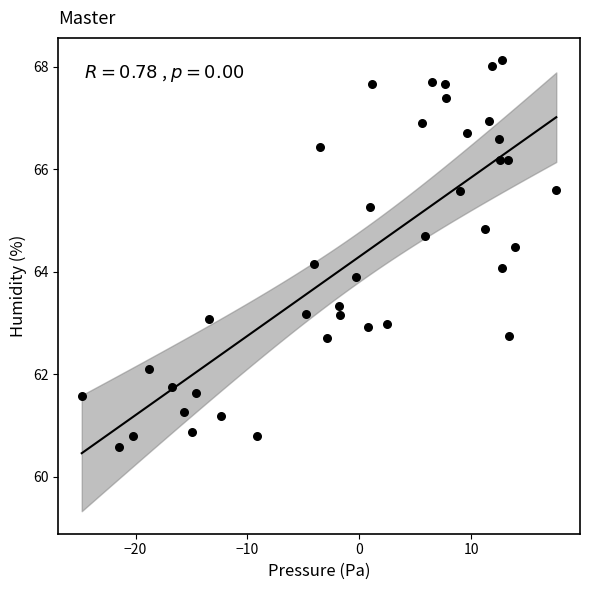

What is the range of Y values (max minus min)?

7.5